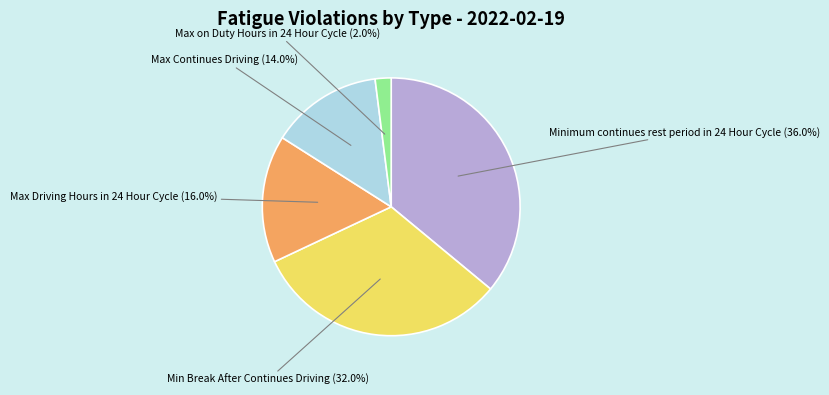

To the nearest percent, what percentage of the pie is Max on Duty Hours in 24 Hour Cycle?

2%